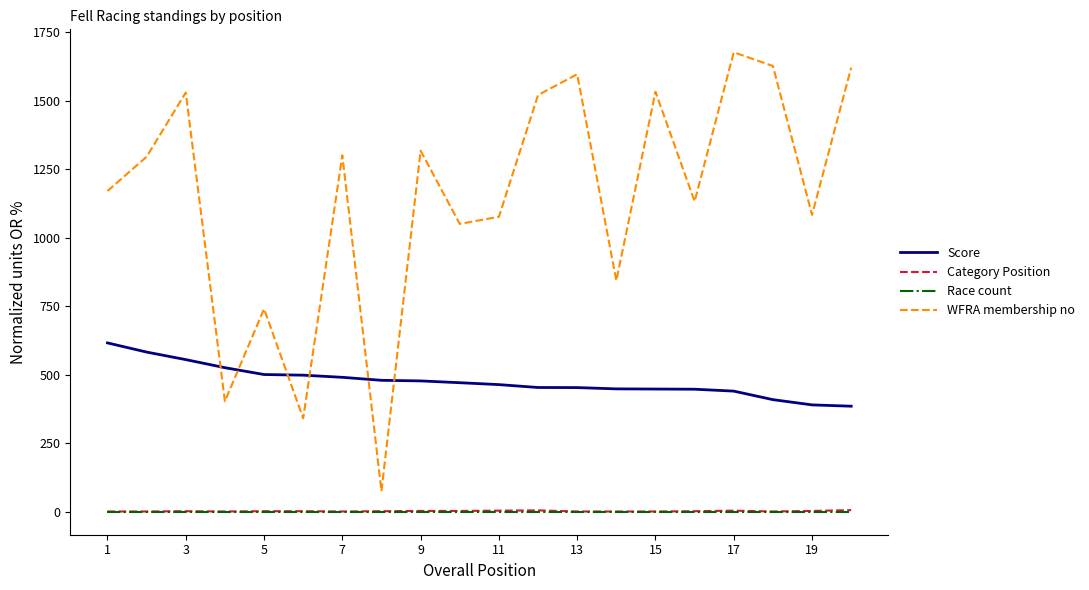

Which series has the largest total across all categories?

WFRA membership no